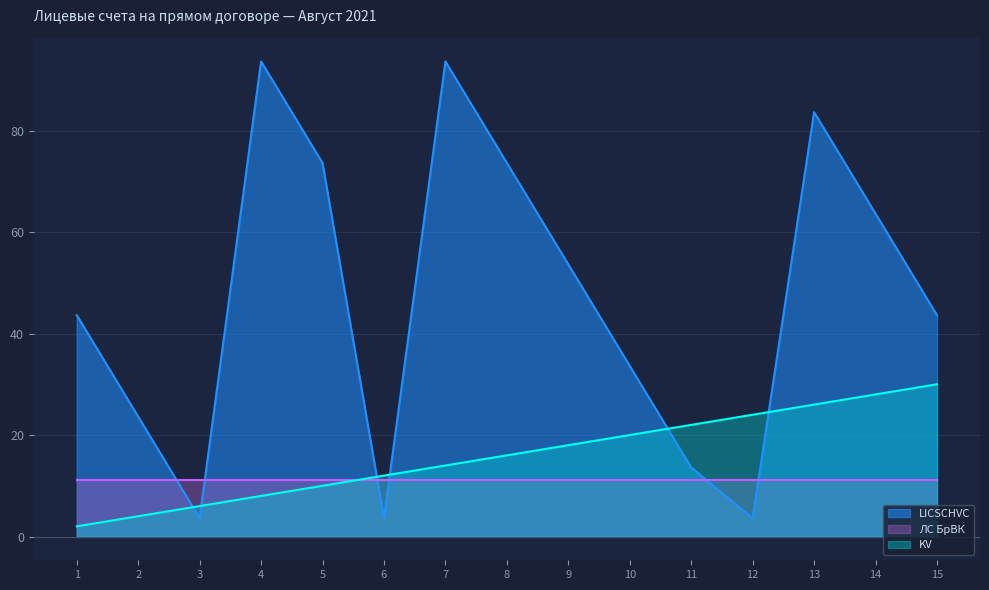

Which category has the highest value in the KV series?

15